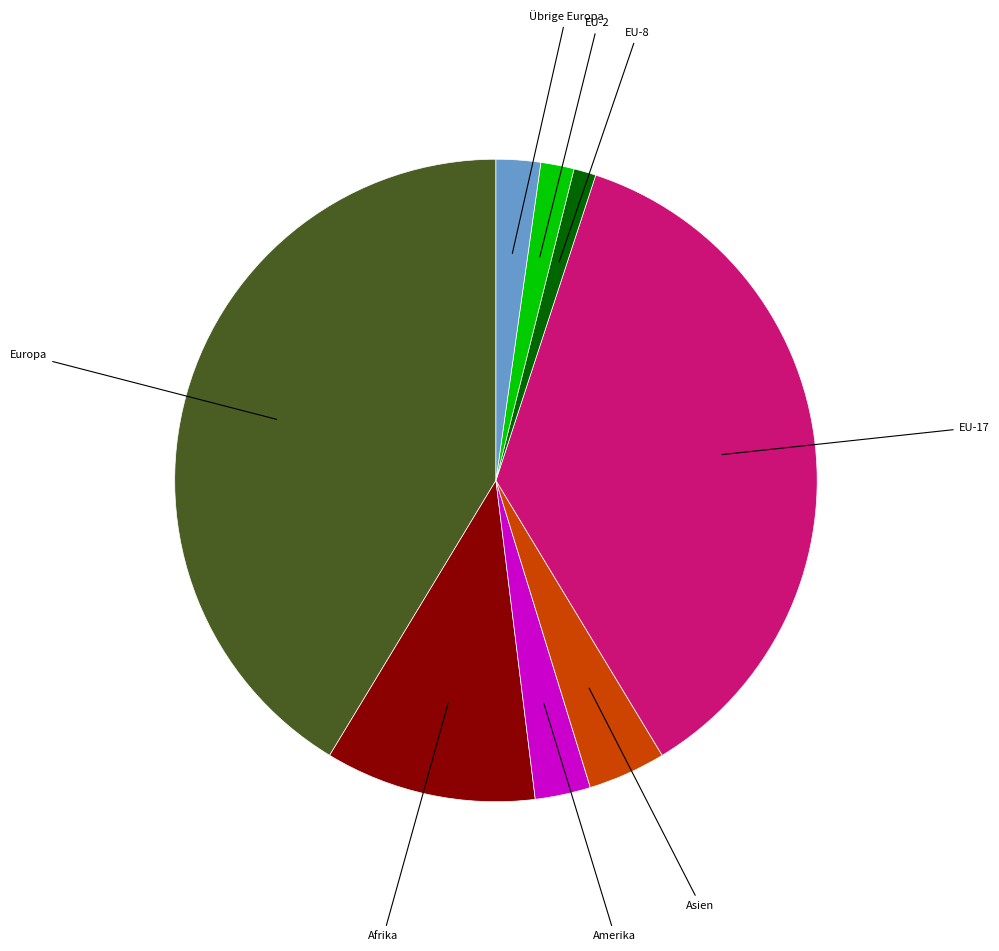

Is there any slice that represents more than half of the pie?

No